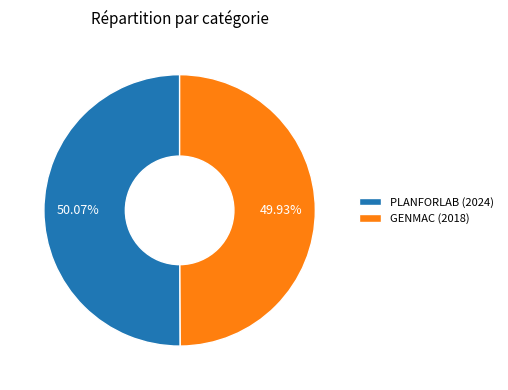

What percentage is the GENMAC (2018) slice, to the nearest percent?

50%